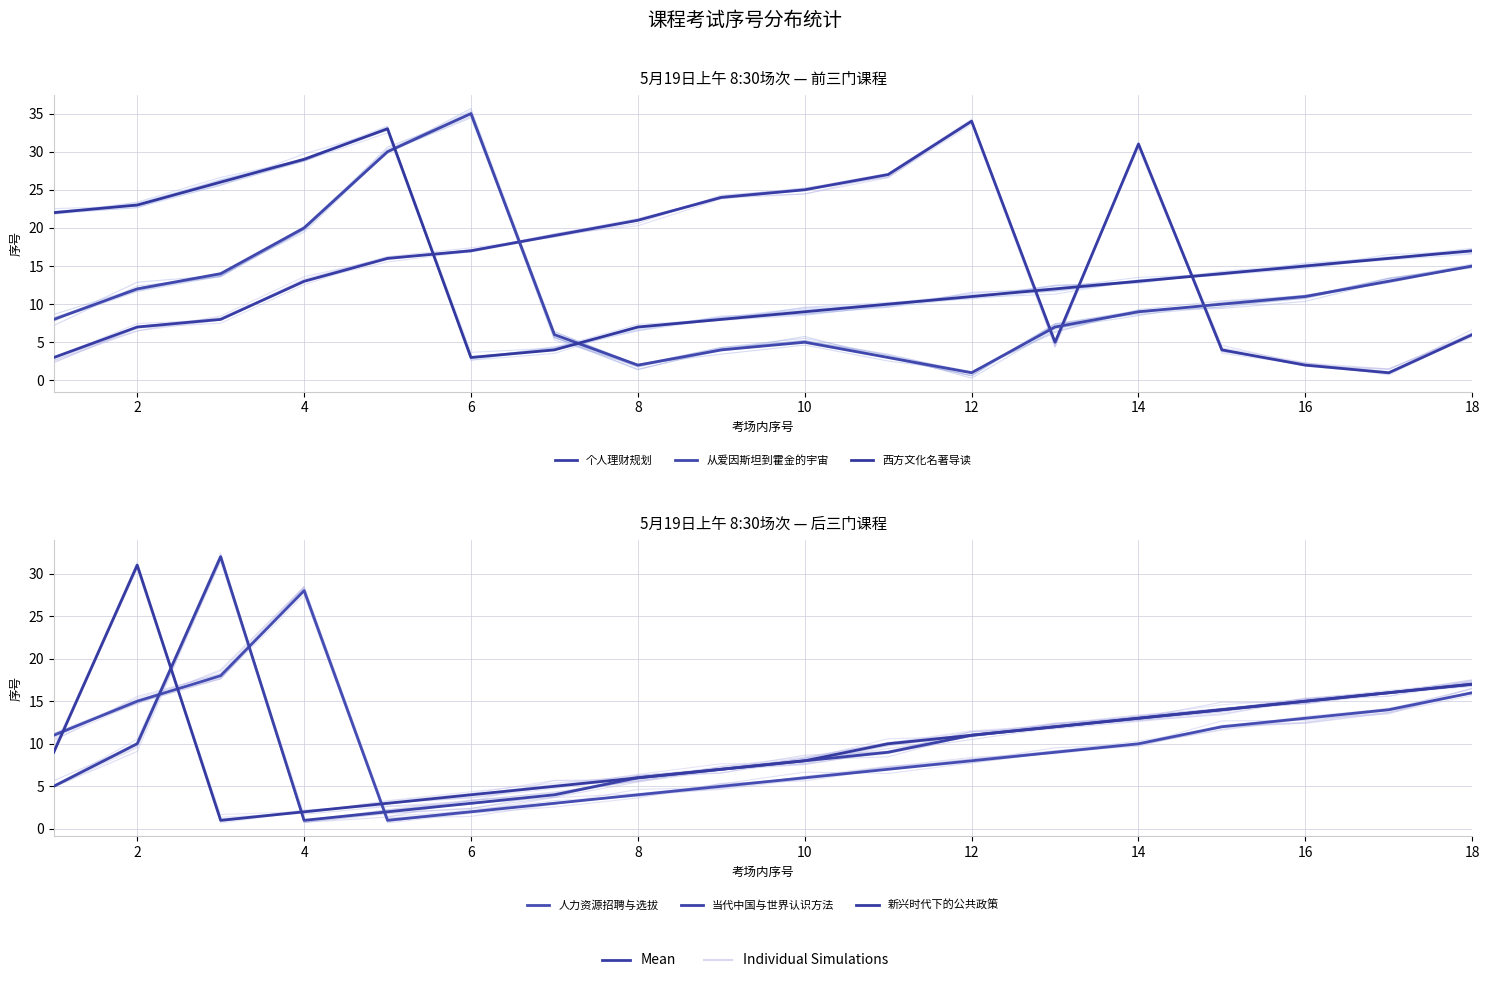

Which series has the largest total across all categories?

西方文化名著导读